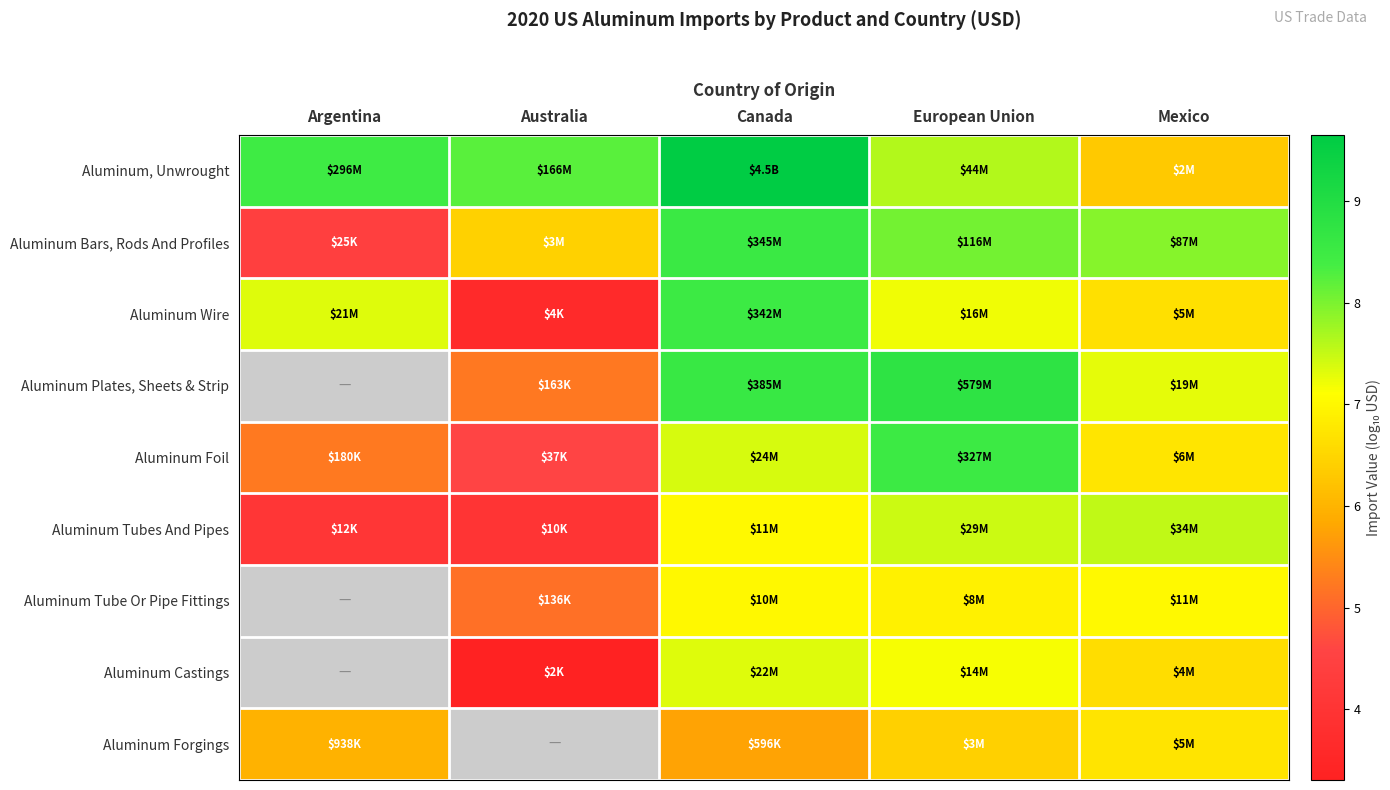

Is it true that Aluminum Tube Or Pipe Fittings equals 4.8 at Mexico?

False